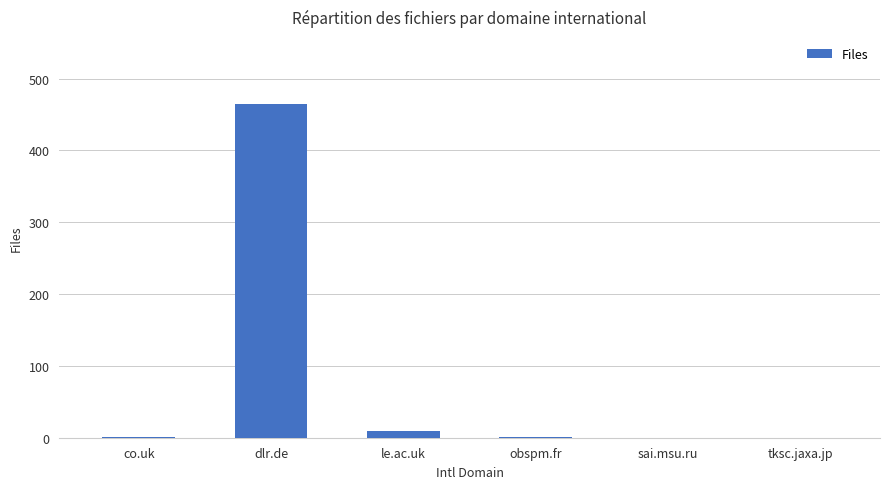

What is the maximum value shown in the chart?

465